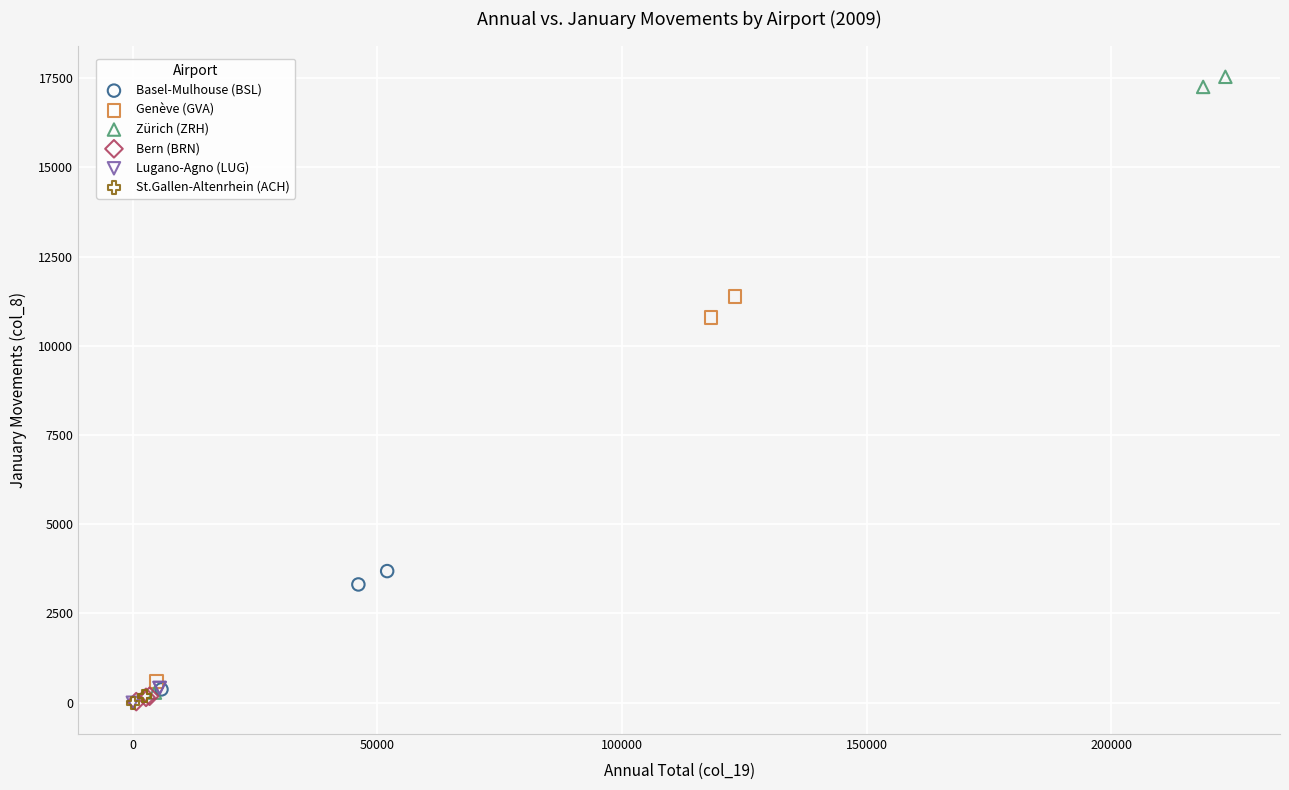

Which series has the widest spread of Y values?

Zürich (ZRH)